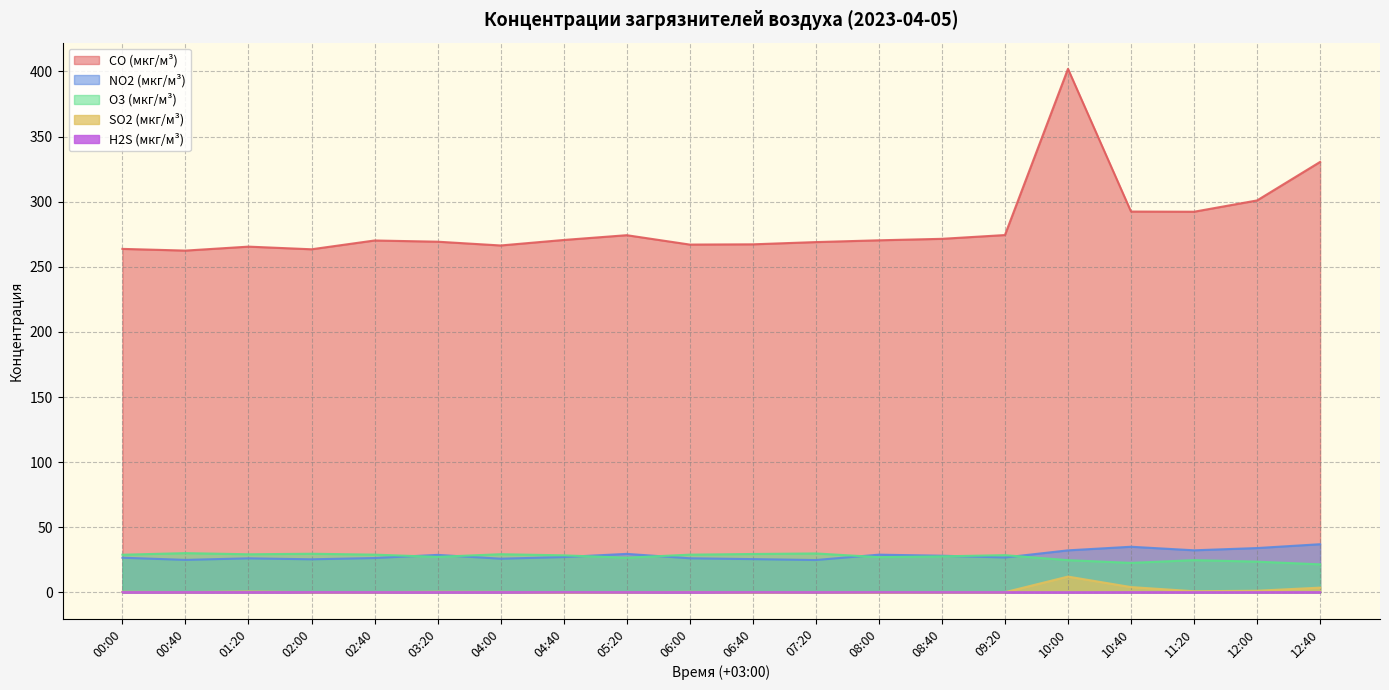

True or false: H2S (мкг/м³) and O3 (мкг/м³) intersect in this chart.

False